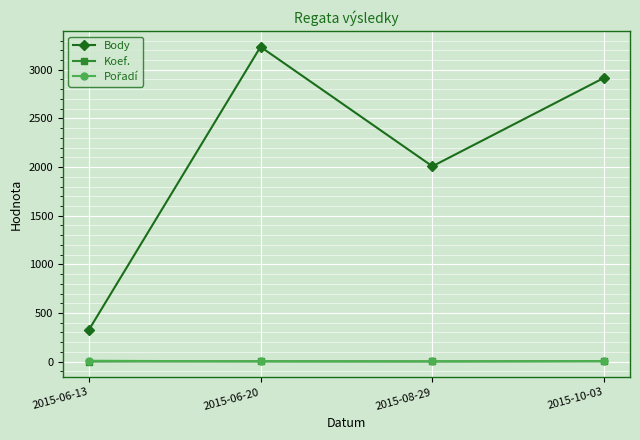

True or false: Koef. and Body cross at least once.

False